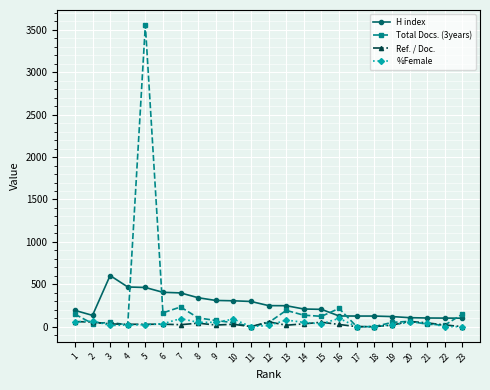

What is the sum of the Total Docs. (3years) values at 20 and 4?

84